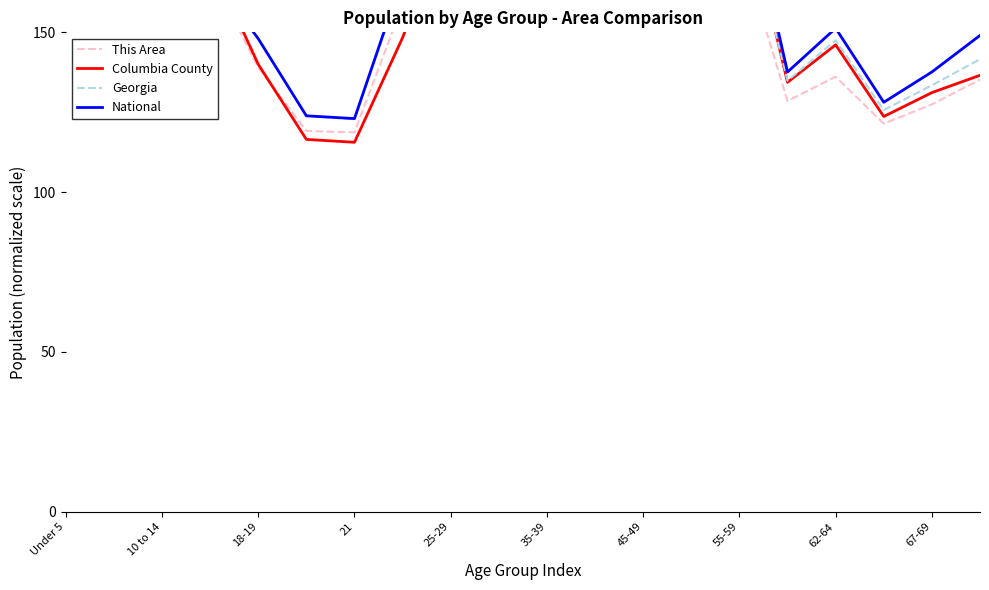

Which category has the highest value across all series?

Under 5